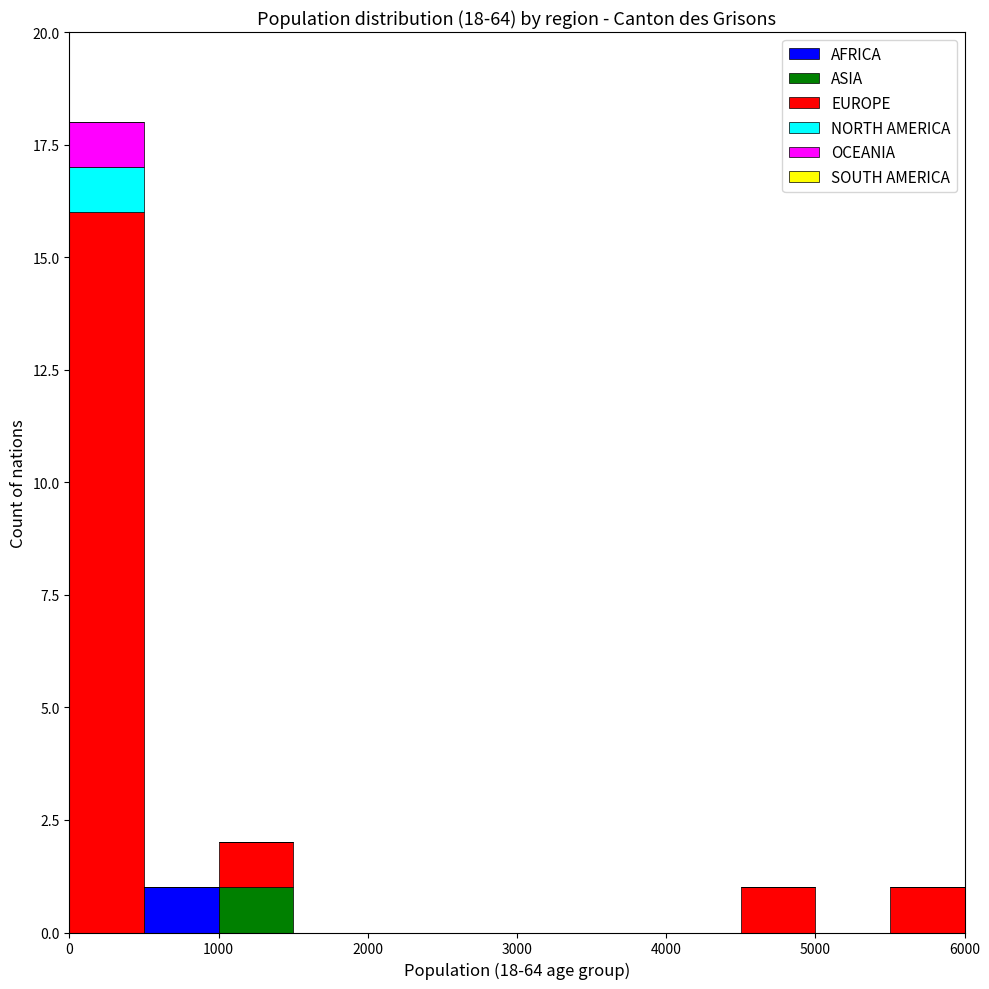

Reading left to right, transcribe this chart: for each stacked bar, give the range it covers on the x-axis and its total height. The values are not printed on the chart, so give them approximately, as read against the axis.

0 to 500: 18
500 to 1000: 1
1000 to 1500: 2
1500 to 2000: 0
2000 to 2500: 0
2500 to 3000: 0
3000 to 3500: 0
3500 to 4000: 0
4000 to 4500: 0
4500 to 5000: 1
5000 to 5500: 0
5500 to 6000: 1